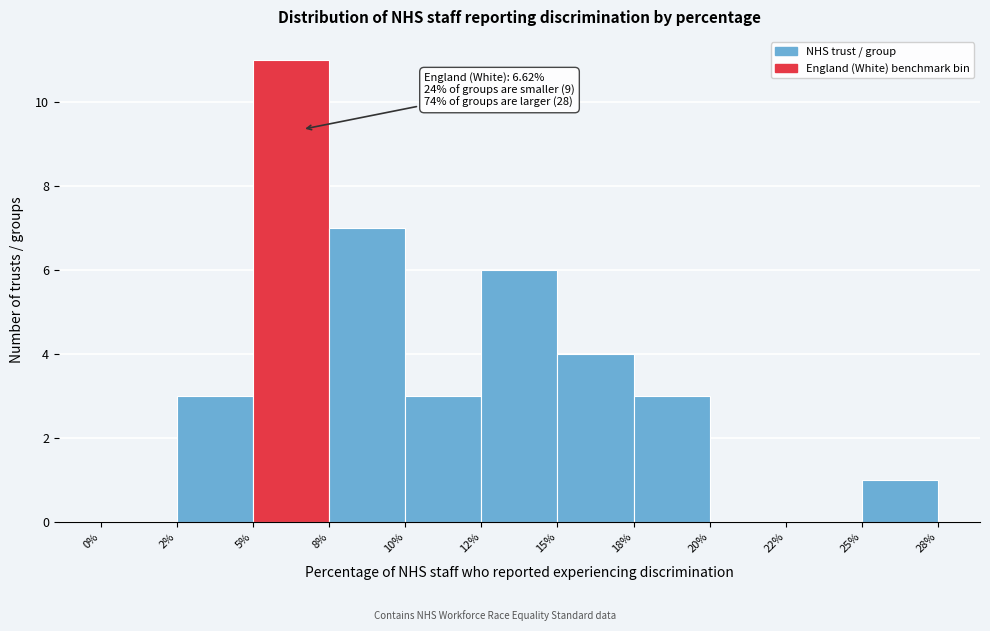

Reading right to left, extract all data points from this chart.

25%=1	22%=0	20%=0	18%=3	15%=4	12%=6	10%=3	8%=7	5%=11	2%=3	0%=0